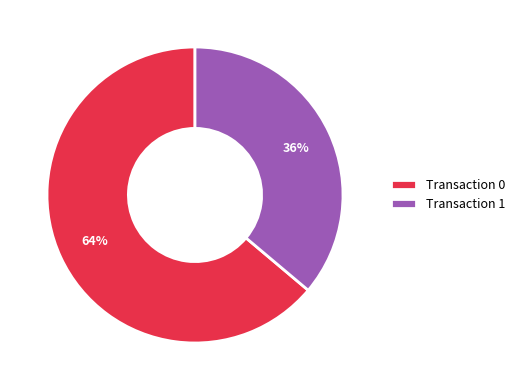

Is it true that Transaction 1 is 36% of the pie?

True